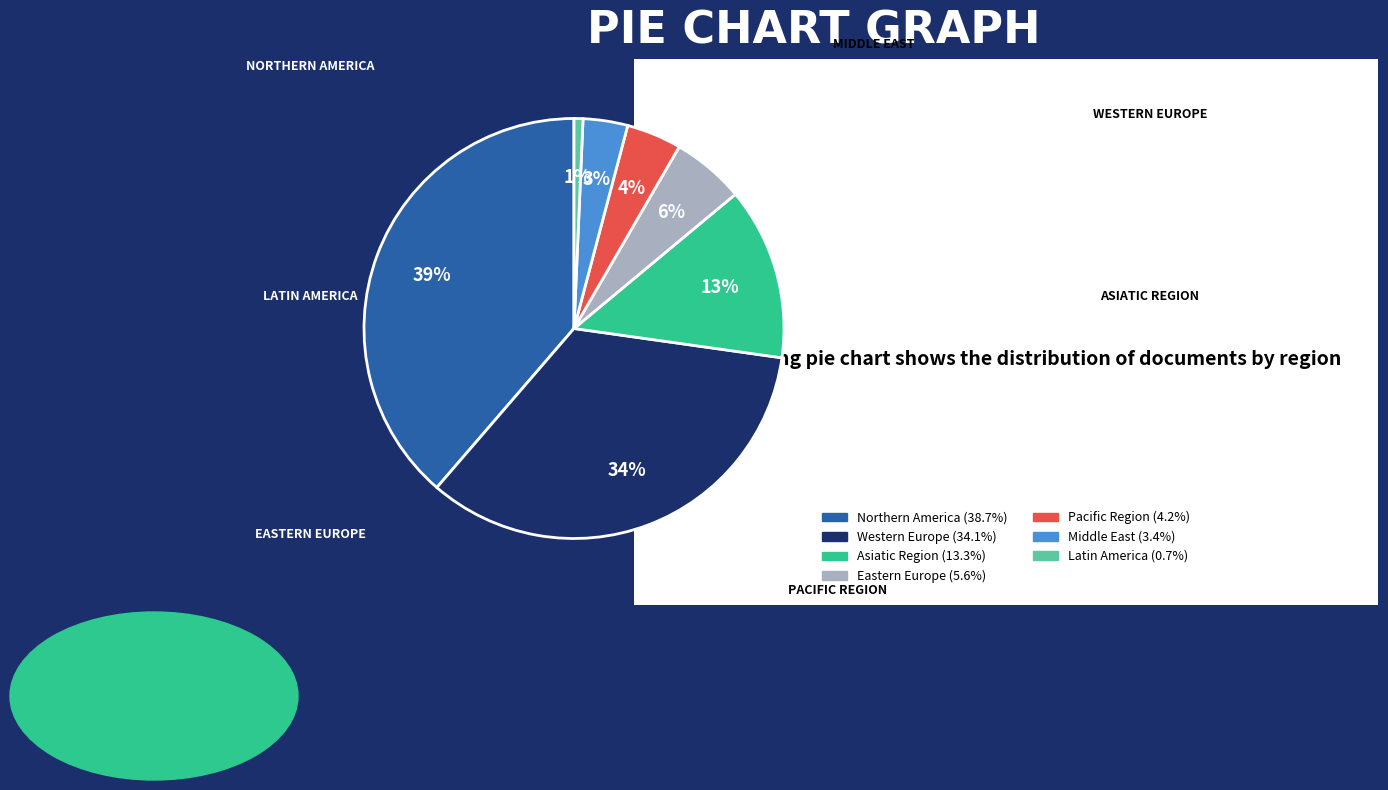

Is there any slice that represents more than half of the pie?

No